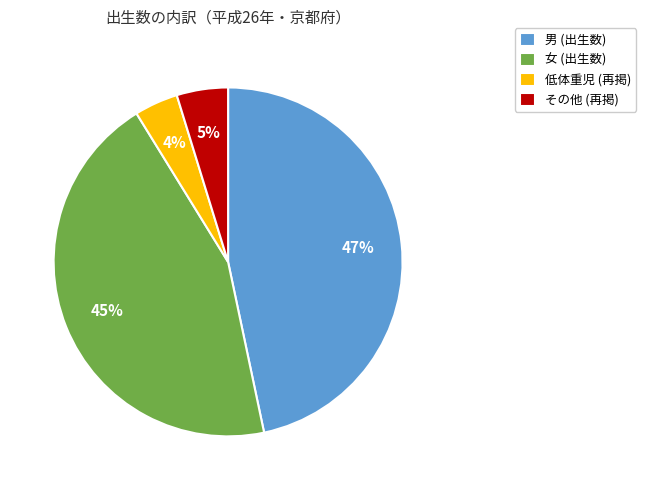

Approximately how many times larger is the value at 女 (出生数) compared to 男 (出生数)?

1.0